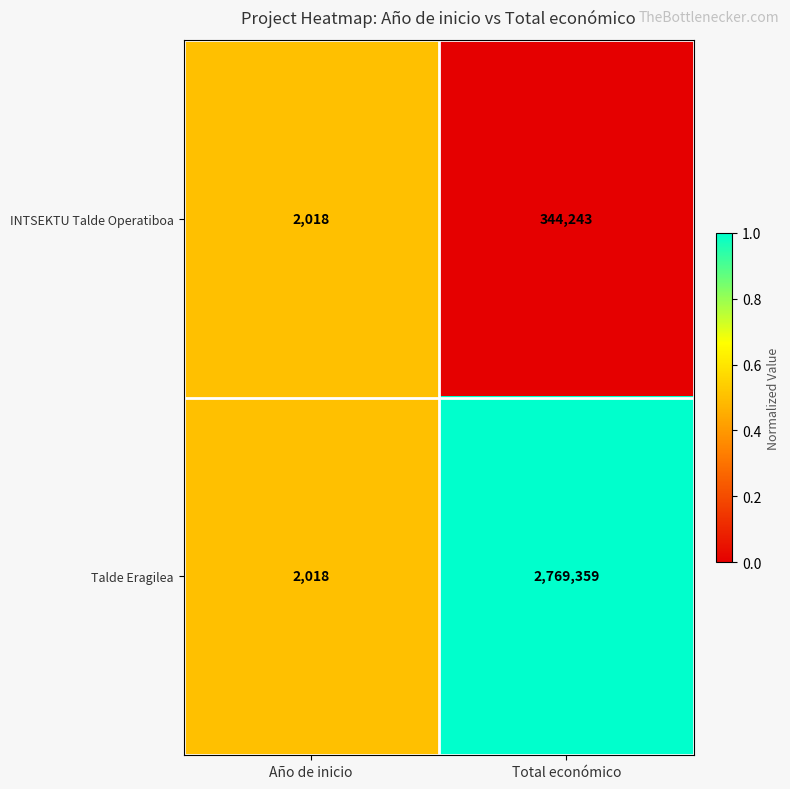

The value of Talde Eragilea at Total económico is 1002520. True or false?

False